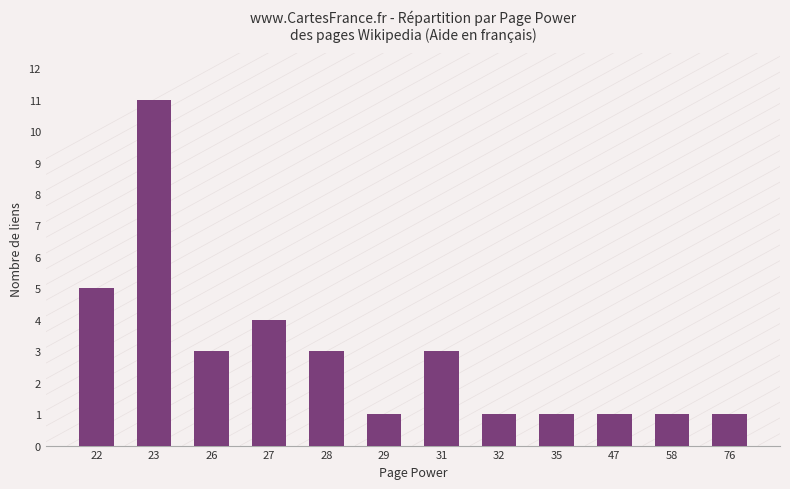

Between 28 and 32, which is larger?

28